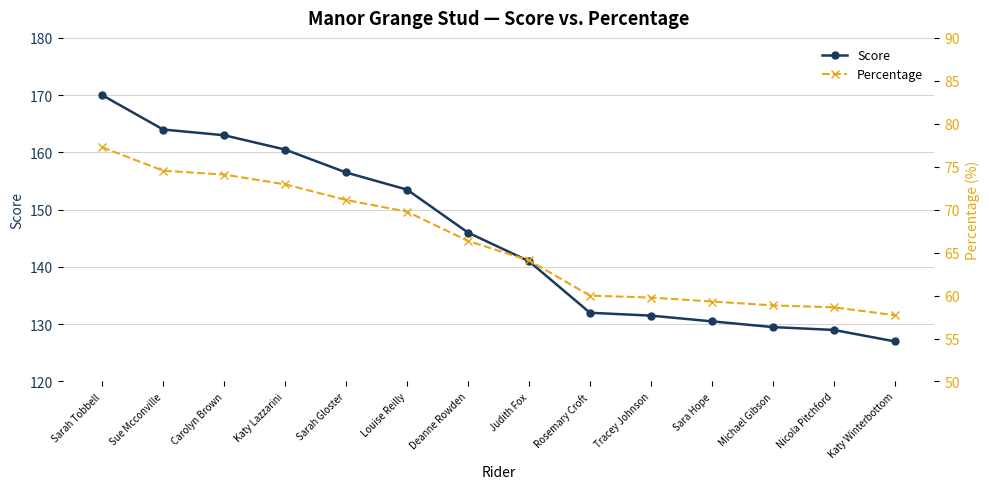

What position from the left is Judith Fox?

8